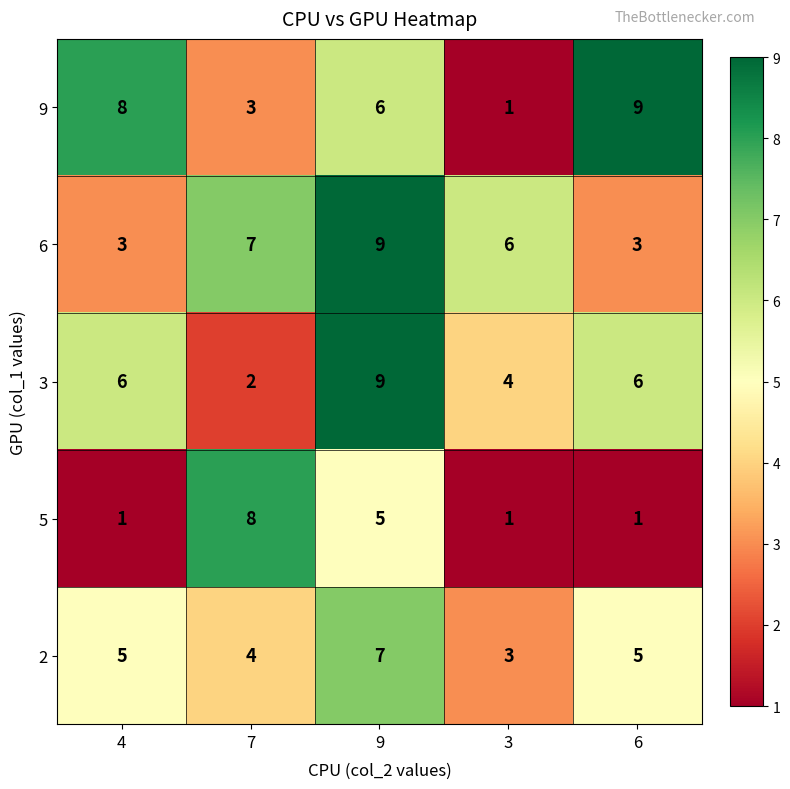

What value does the 3 series have at 3?

4